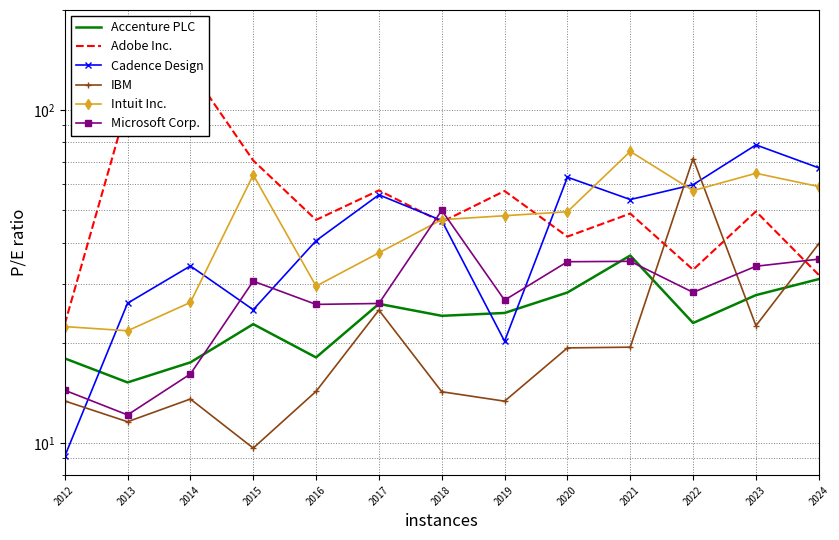

What is the maximum value for Cadence Design?

78.6